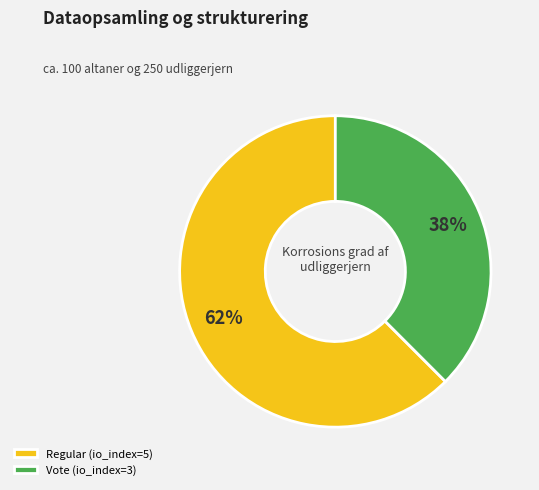

To the nearest percent, what is the combined percentage of Regular (io_index=5) and Vote (io_index=3)?

100%